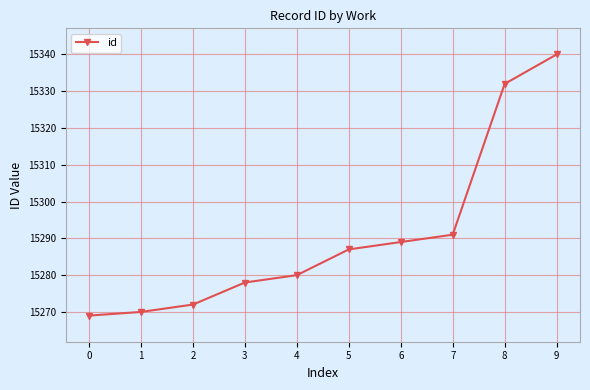

How many data points does each series have?

10